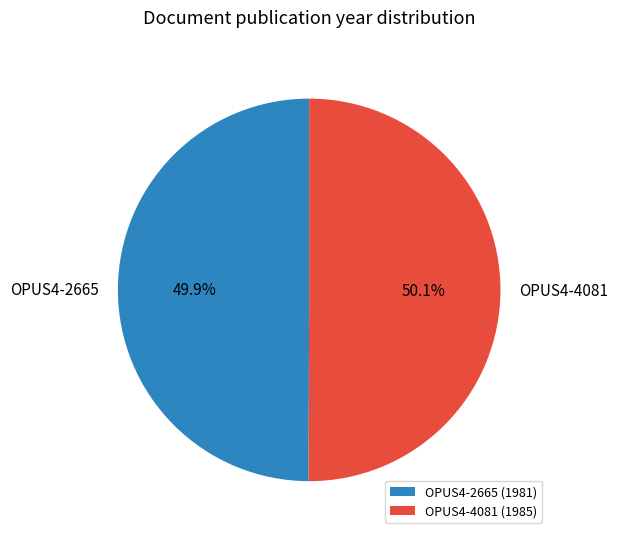

Count the number of slices in the pie.

2